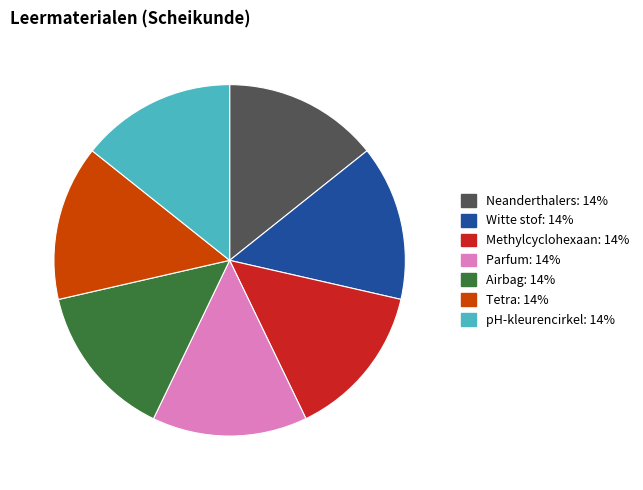

Is pH-kleurencirkel the majority of the pie?

No